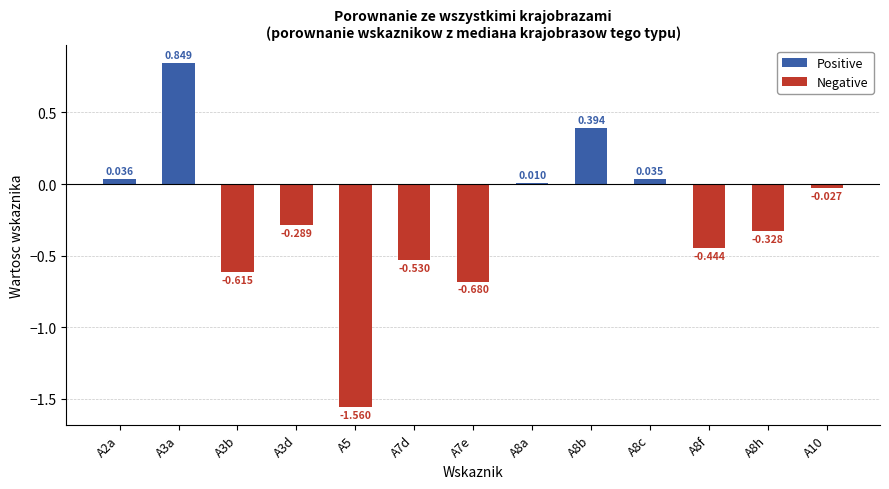

Does the chart contain stacked bars?

No